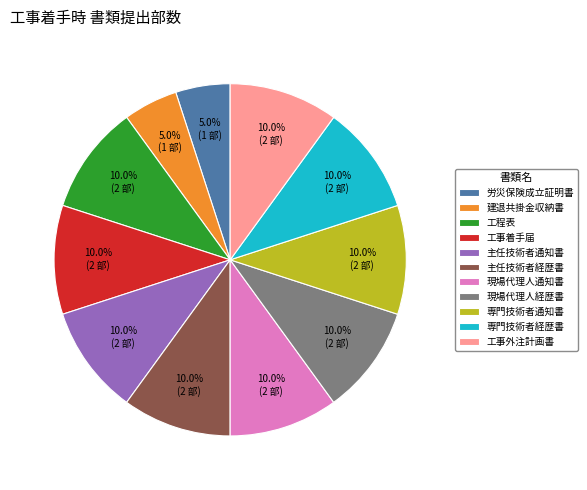

To the nearest percent, what is the average slice percentage?

9%